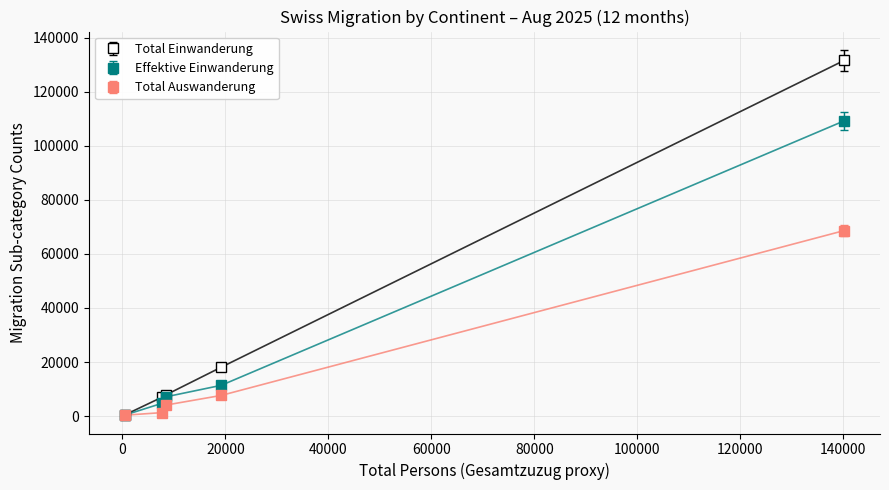

Which series has the largest total across all categories?

Total Einwanderung